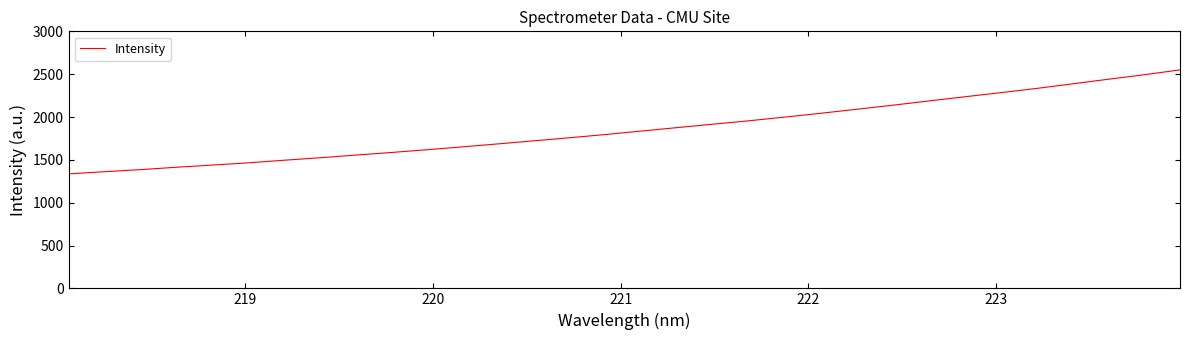

True or false: the data has more than 1 interior local peaks.

False